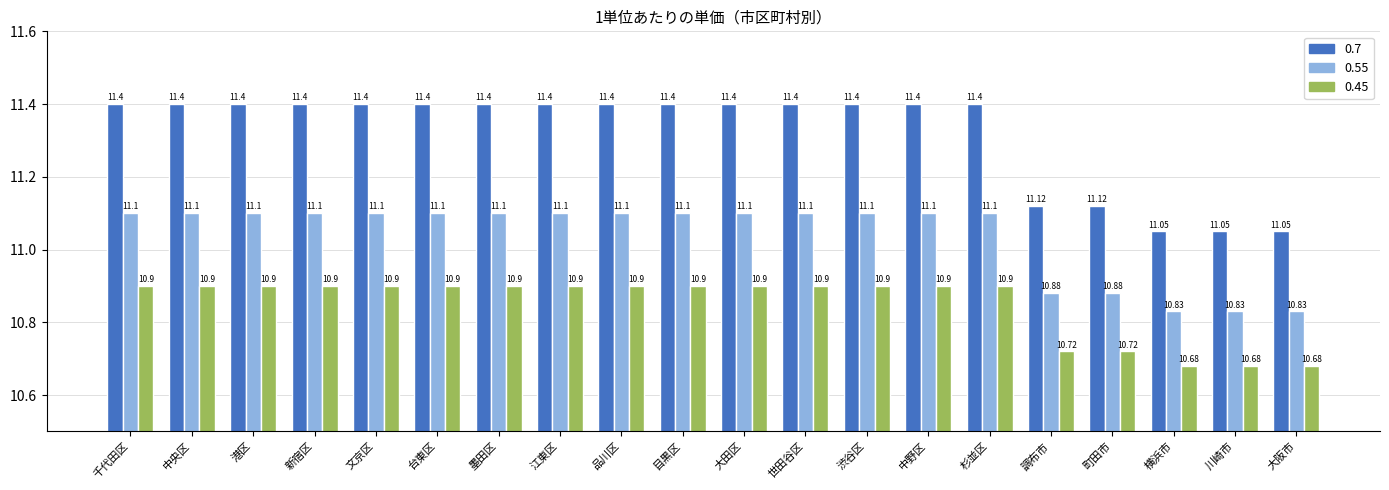

What is the sum of the 0.55 values at 品川区 and 横浜市?

21.9